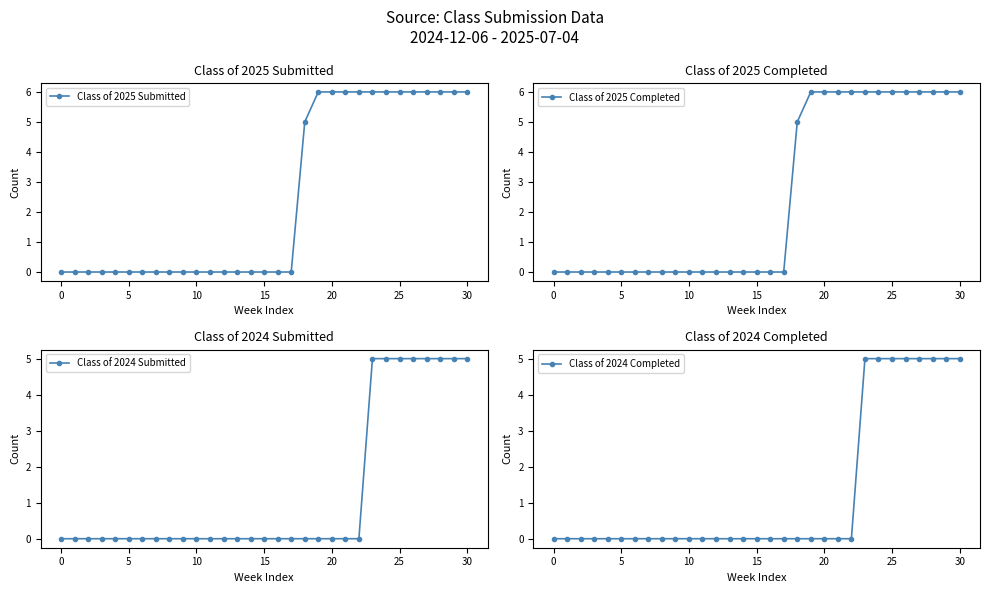

Reading left to right, transcribe all the data shown in this chart.

Class of 2025 Submitted: 0	0	0	0	0	0	0	0	0	0	0	0	0	0	0	0	0	0	5	6	6	6	6	6	6	6	6	6	6	6	6
Class of 2025 Completed: 0	0	0	0	0	0	0	0	0	0	0	0	0	0	0	0	0	0	5	6	6	6	6	6	6	6	6	6	6	6	6
Class of 2024 Submitted: 0	0	0	0	0	0	0	0	0	0	0	0	0	0	0	0	0	0	0	0	0	0	0	5	5	5	5	5	5	5	5
Class of 2024 Completed: 0	0	0	0	0	0	0	0	0	0	0	0	0	0	0	0	0	0	0	0	0	0	0	5	5	5	5	5	5	5	5